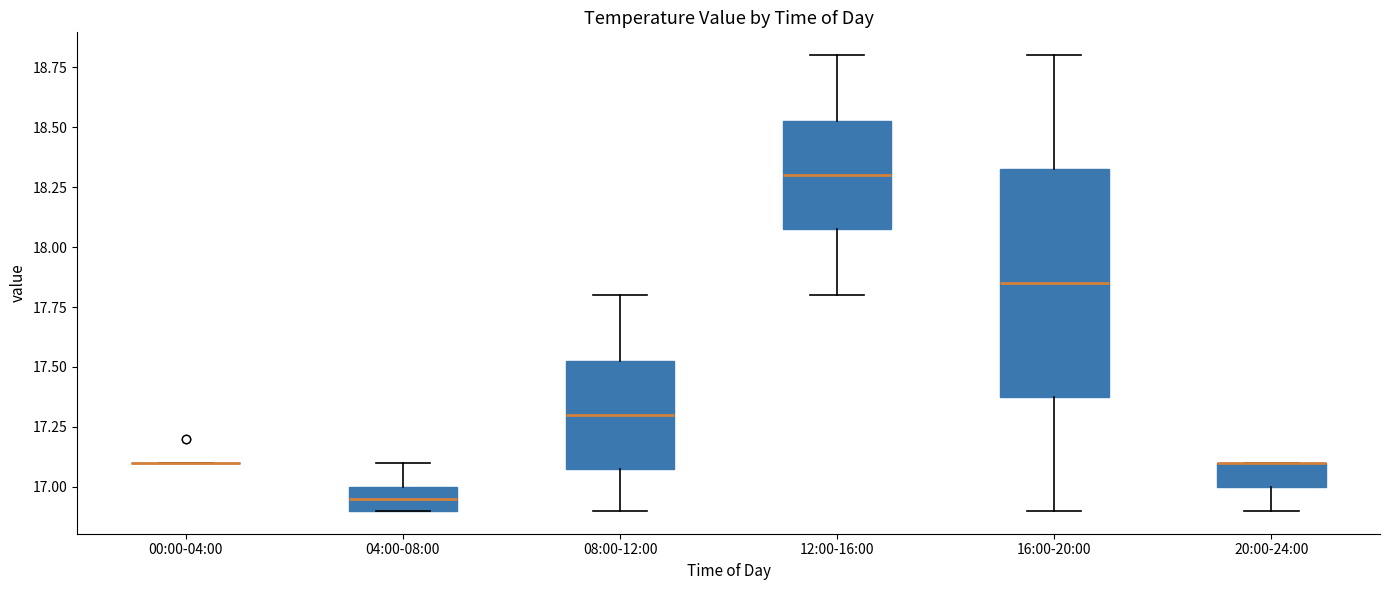

Which box is the tallest, from its lower edge to its upper edge?

16:00-20:00